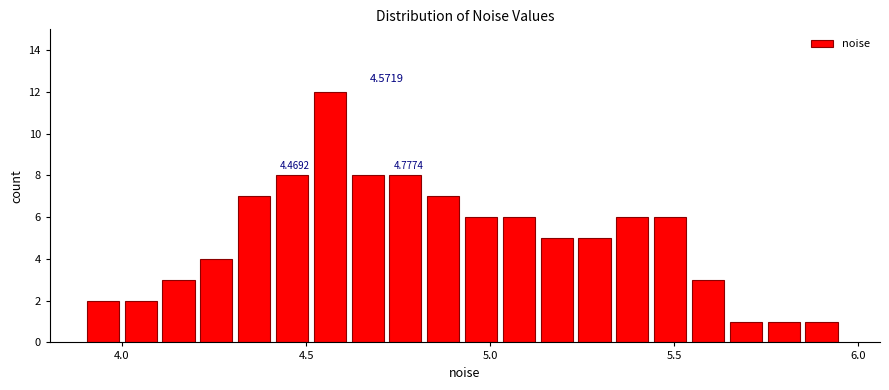

Around what value on the x-axis is the tallest bar? Give the approximate position of its centre, as read against the axis.

4.55